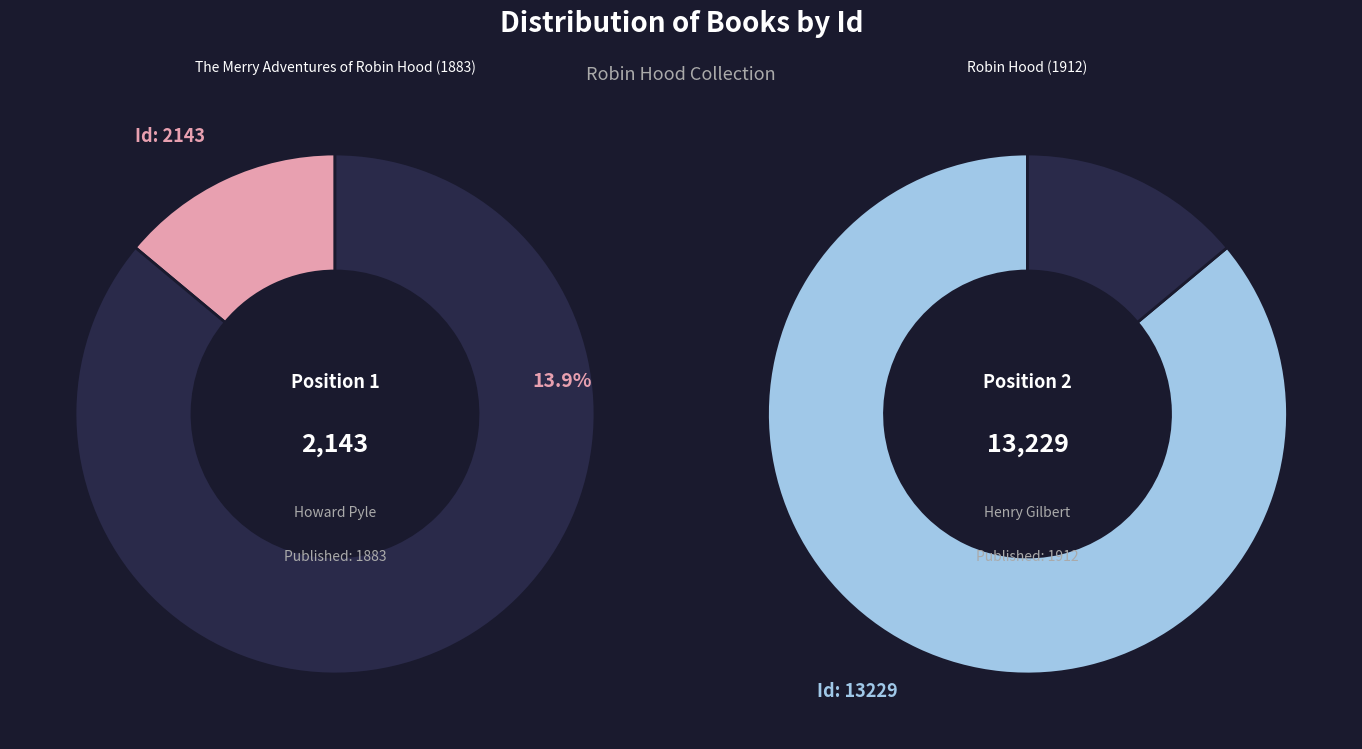

Which has a higher value, Robin Hood (1912) or The Merry Adventures of Robin Hood (1883)?

Robin Hood (1912)